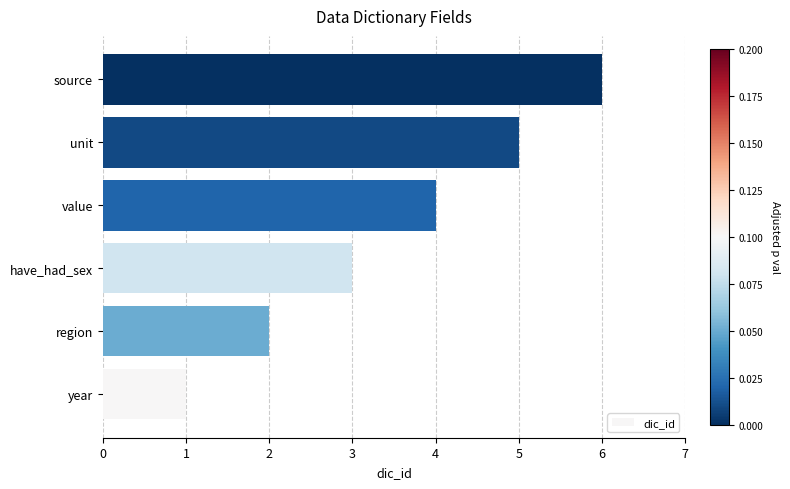

What is the change in value from year to unit?

+4